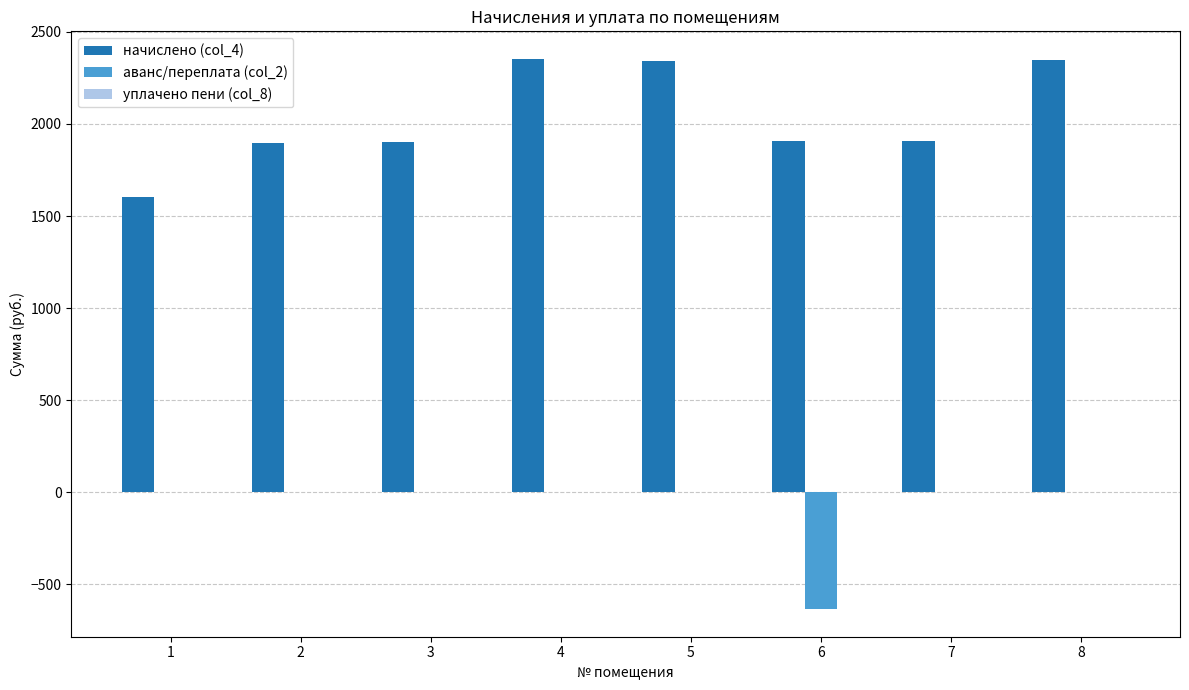

What is the greatest value displayed?

2353.6